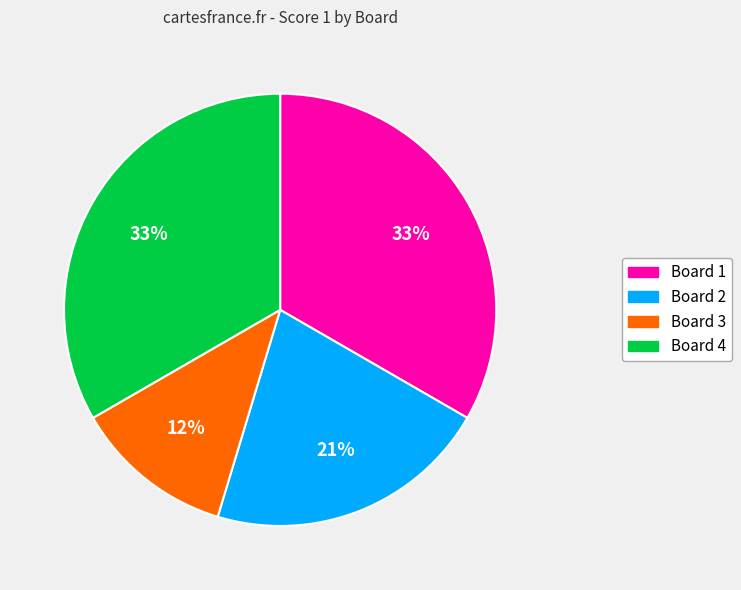

Which category has the smallest portion of the pie?

Board 3